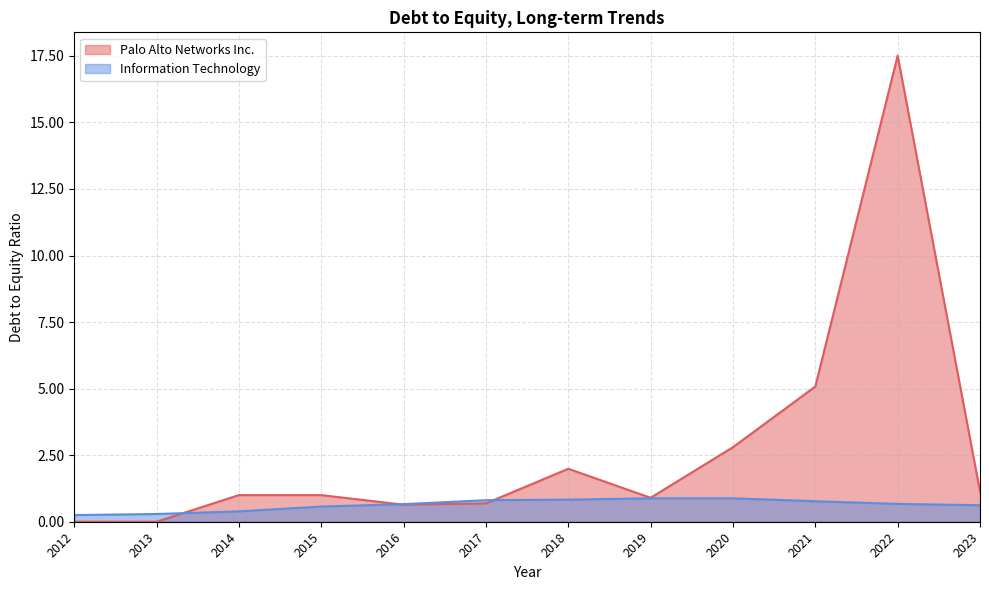

Rank the series by their maximum value, from lowest to highest.

Information Technology, Palo Alto Networks Inc.